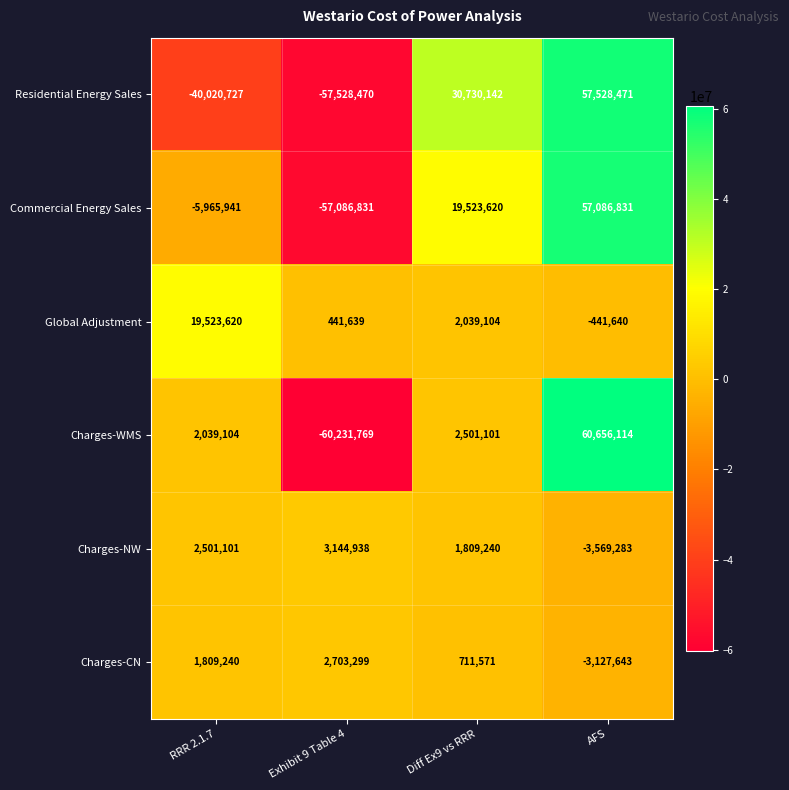

List the series in order of their peak value, lowest first.

Charges-CN, Charges-NW, Global Adjustment, Commercial Energy Sales, Residential Energy Sales, Charges-WMS